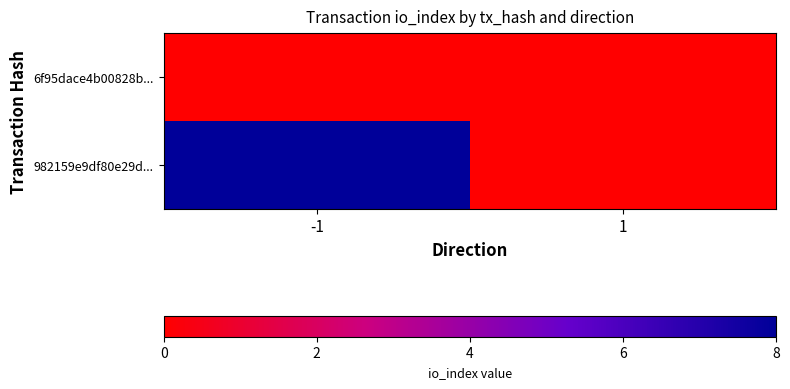

List the series in order of their peak value, lowest first.

6f95dace4b00828b..., 982159e9df80e29d...